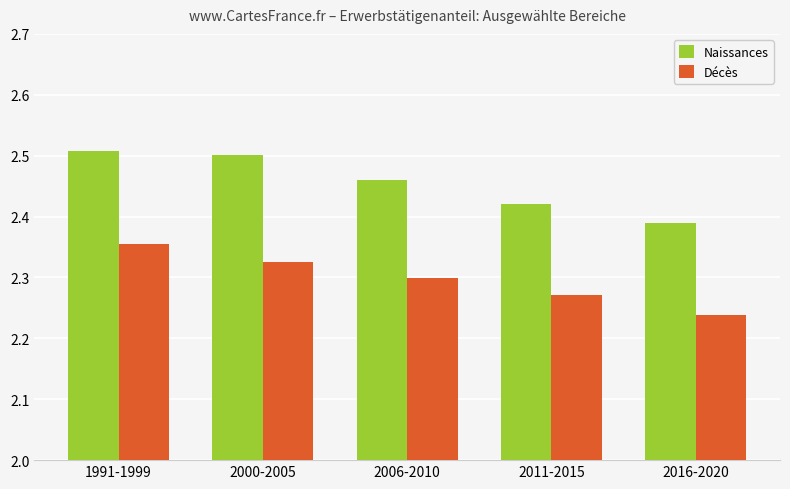

Count the number of data series in this chart.

2